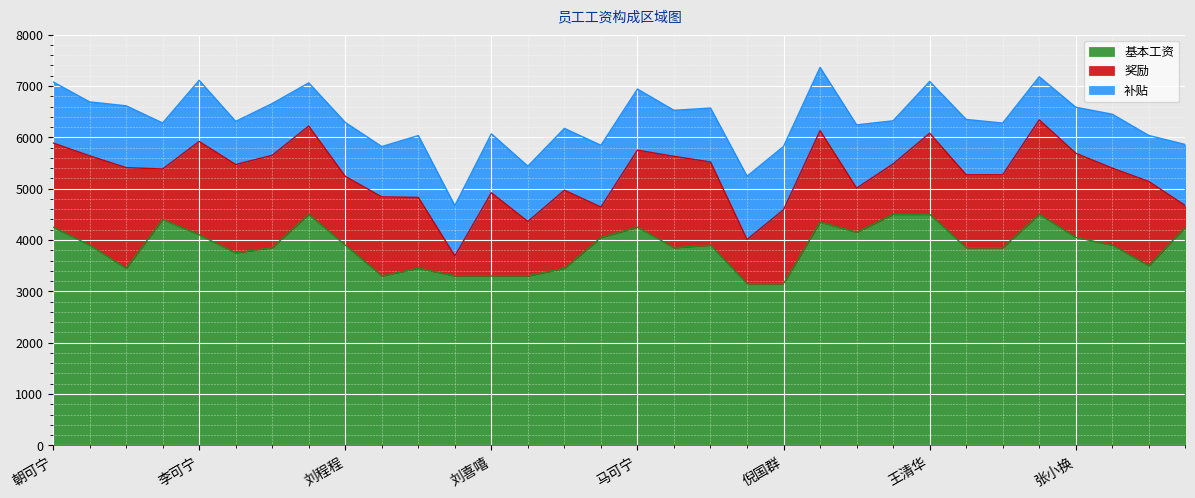

At which category is the sum across all series the highest?

倪花国